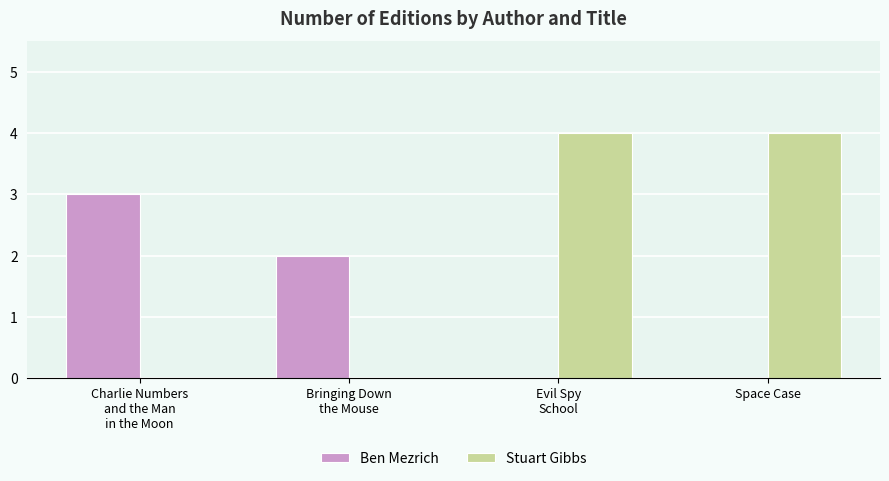

Reading left to right, what are all the values shown in this chart?

Ben Mezrich: Charlie Numbers
and the Man
in the Moon=3	Bringing Down
the Mouse=2	Evil Spy
School=0	Space Case=0
Stuart Gibbs: Charlie Numbers
and the Man
in the Moon=0	Bringing Down
the Mouse=0	Evil Spy
School=4	Space Case=4